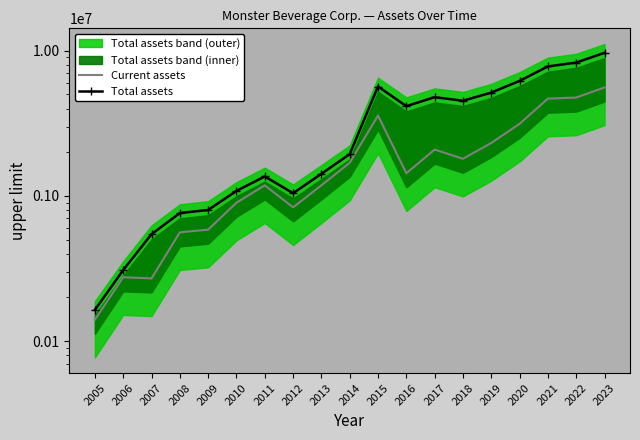

Reading left to right, list all the values displayed in this chart.

Current assets: 140287	275157	270149	561324	585504	898153	1182677	835068	1183043	1693429	3582602	1432270	2086377	1804170	2316309	3140955	4682110	4764897	5588996
Total assets: 163890	308372	544603	761837	800070	1082131	1362399	1043325	1420509	1938875	5675189	4153471	4791012	4526891	5150352	6202716	7804784	8293105	9686522